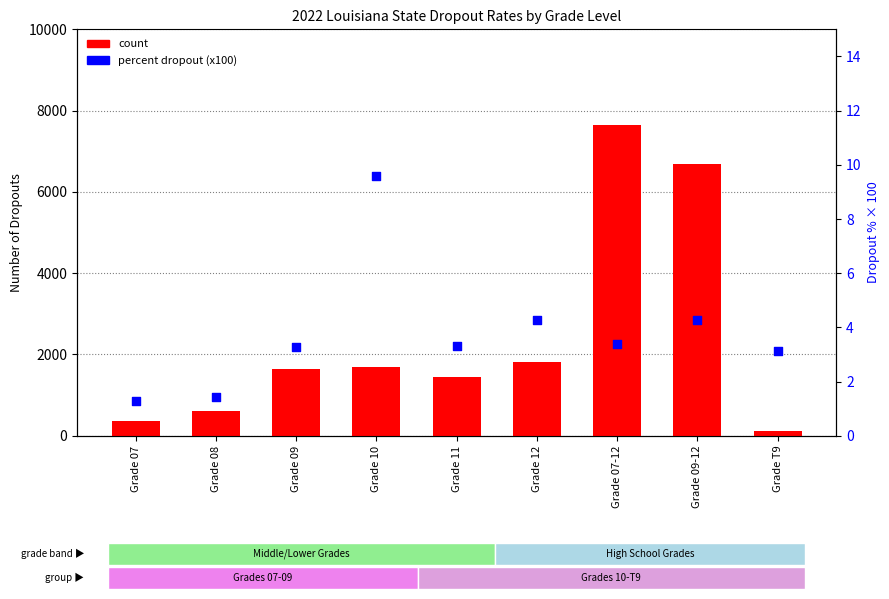

Is the value of percent dropout (x100) at Grade 11 greater than the value of count at Grade 09?

No